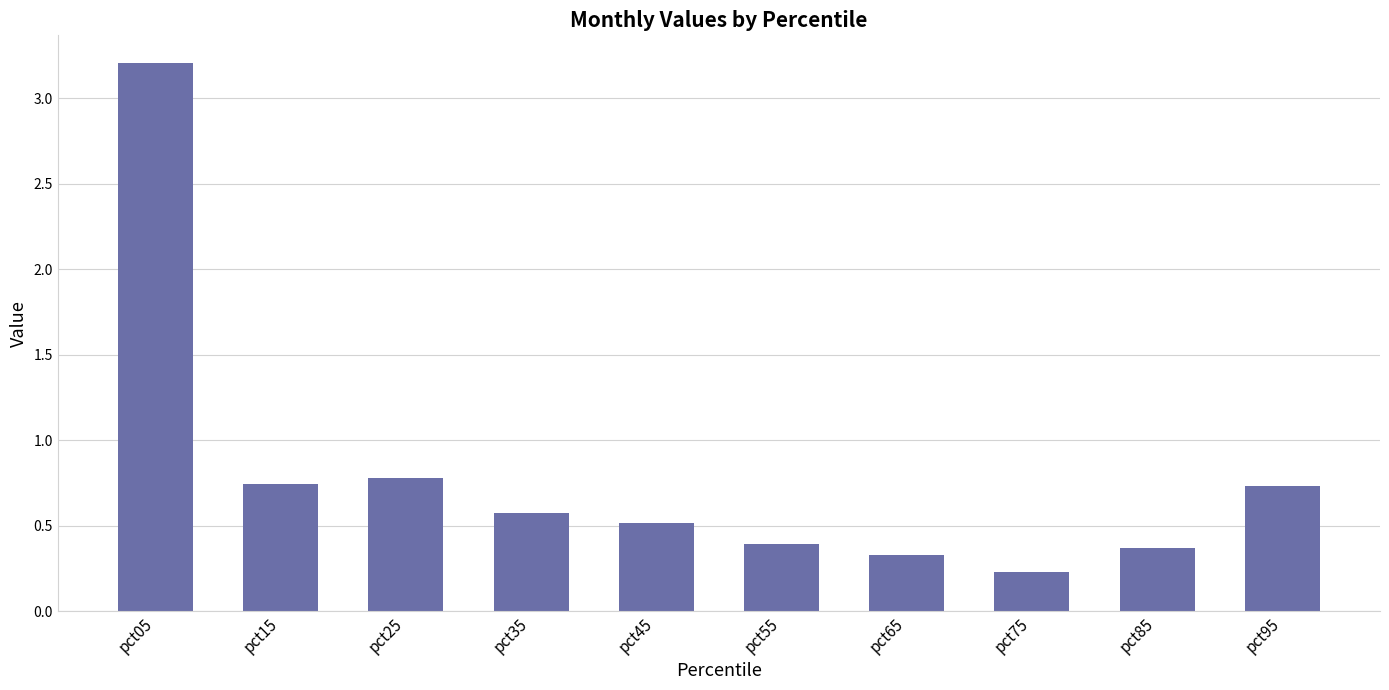

Where is the data nearest to the value 1?

pct25